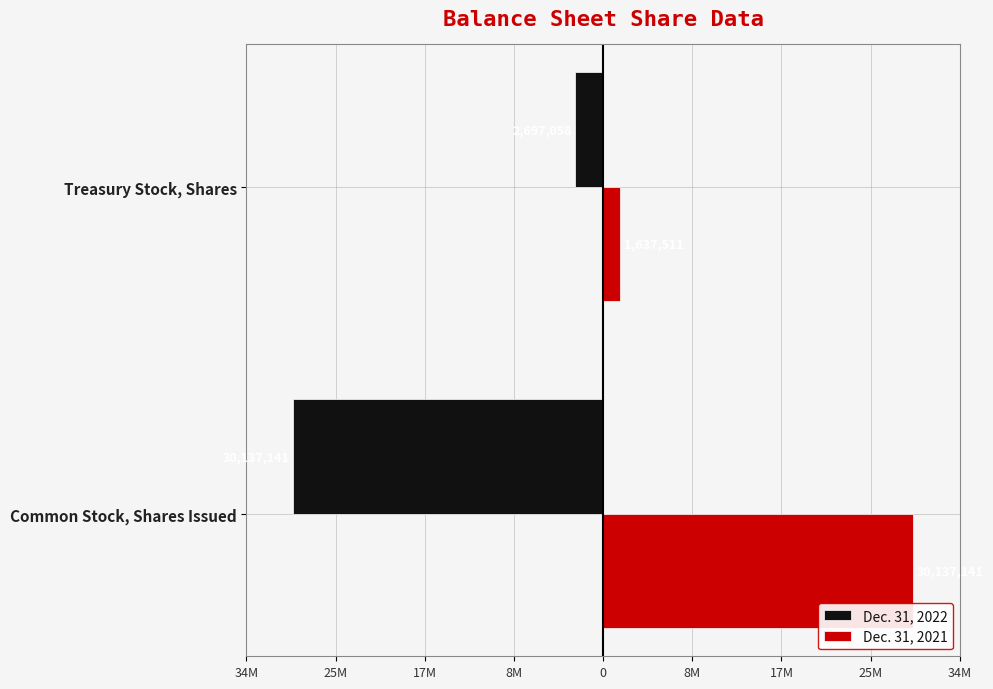

What are all the series names shown in the legend?

Dec. 31, 2022, Dec. 31, 2021